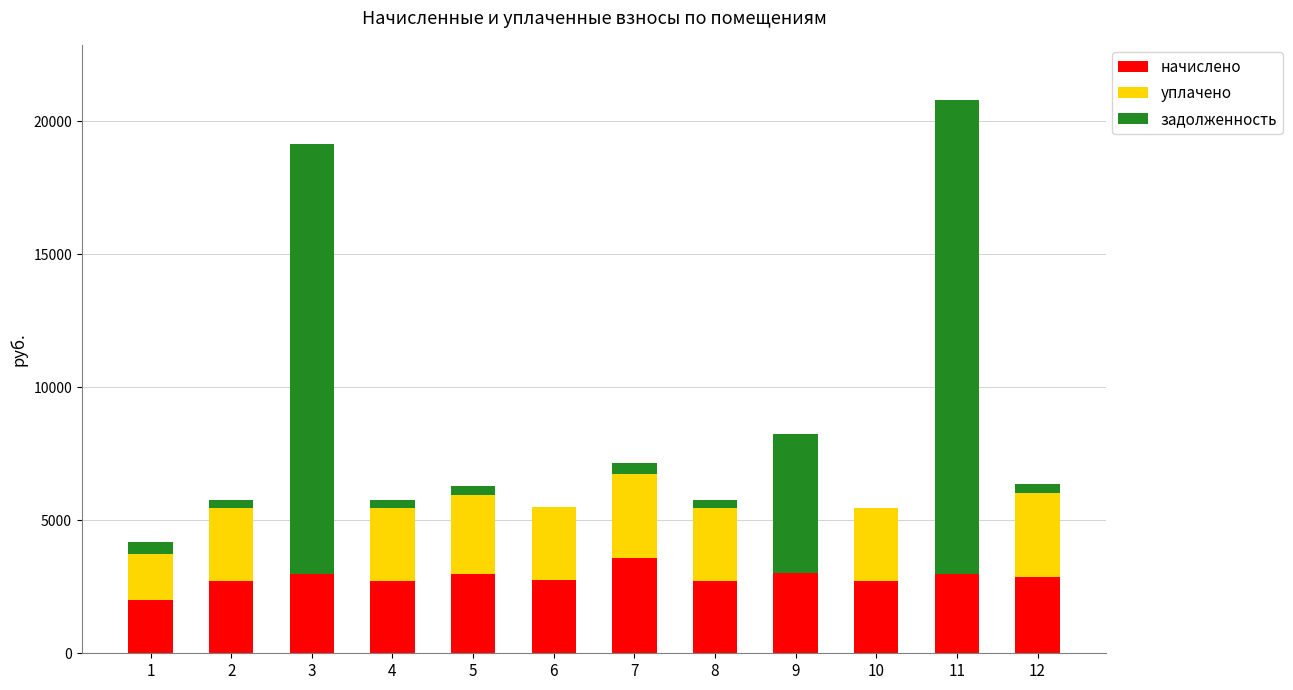

At which category is the sum across all series the highest?

11